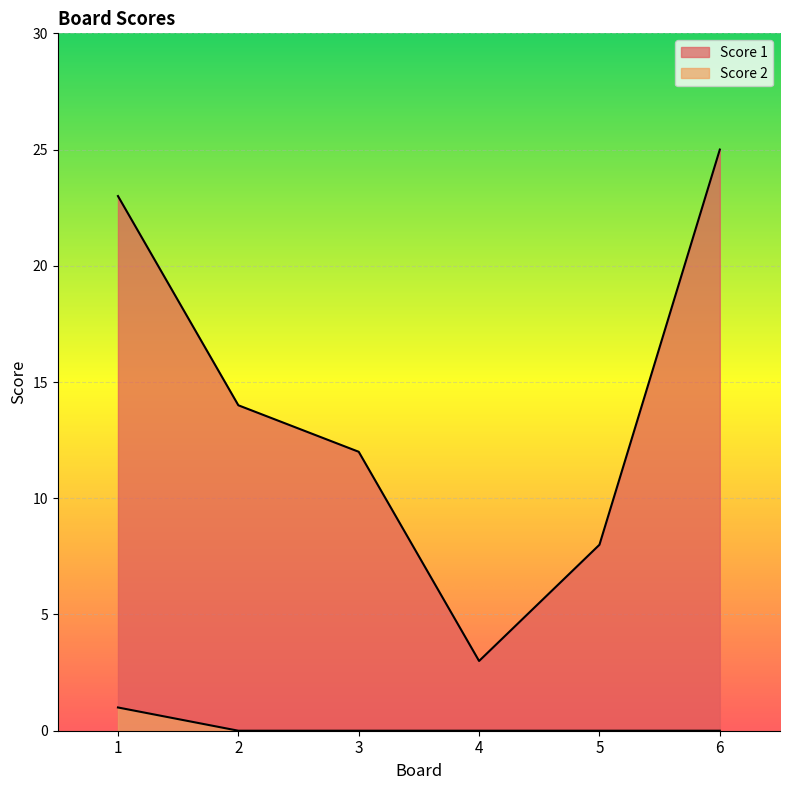

At how many categories does at least one series exceed 14?

2